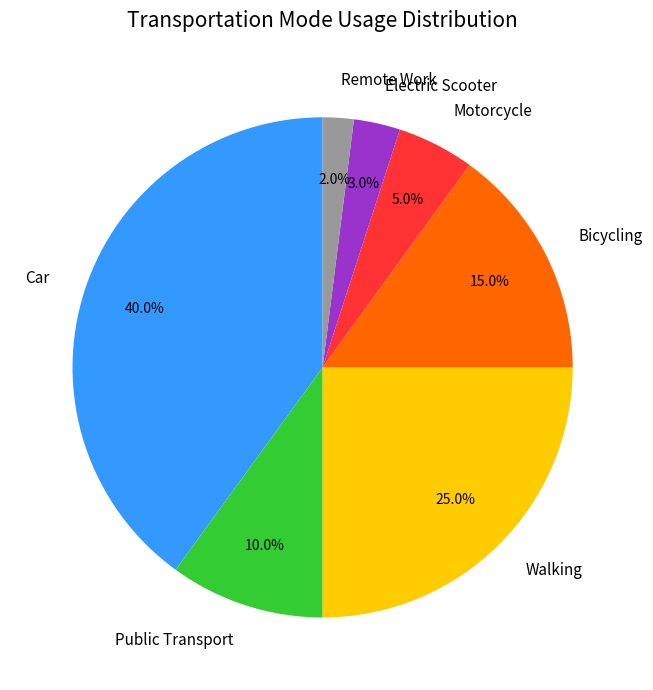

Combined, do Walking and Public Transport account for over 50%?

No